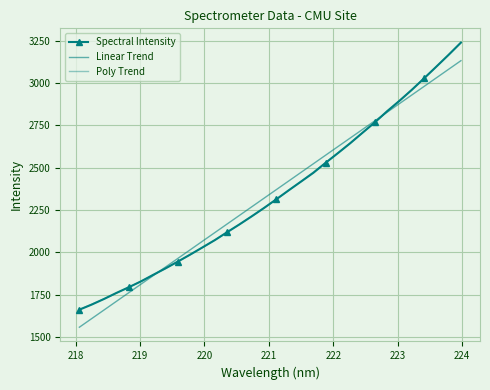

After their last crossing, which series has the higher values: Spectral Intensity or Linear Trend?

Spectral Intensity